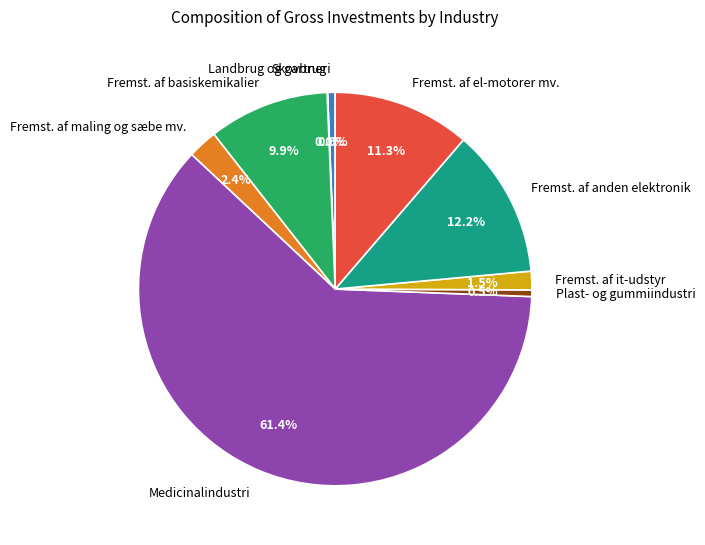

Is Medicinalindustri the majority of the pie?

Yes